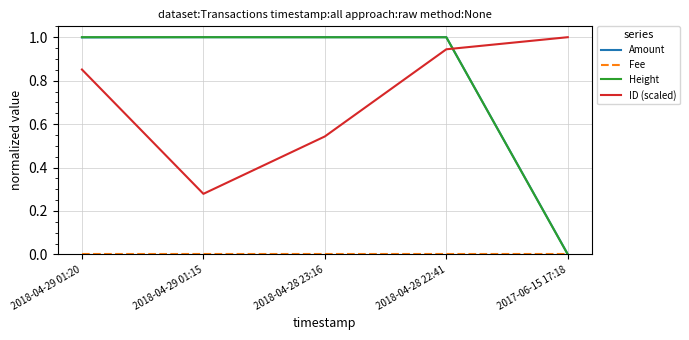

Is this an area chart (filled region under the line)?

No